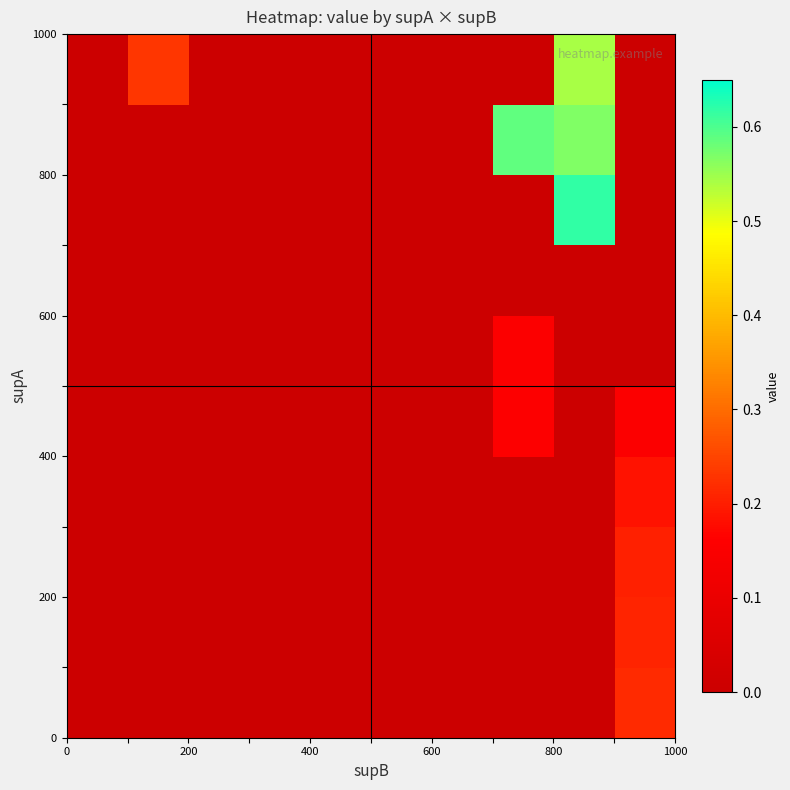

At how many categories does at least one series exceed 0?

4